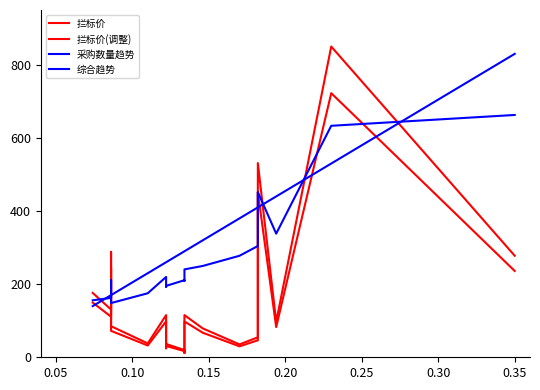

What is the sum of all 采购数量趋势 values?

6430.0